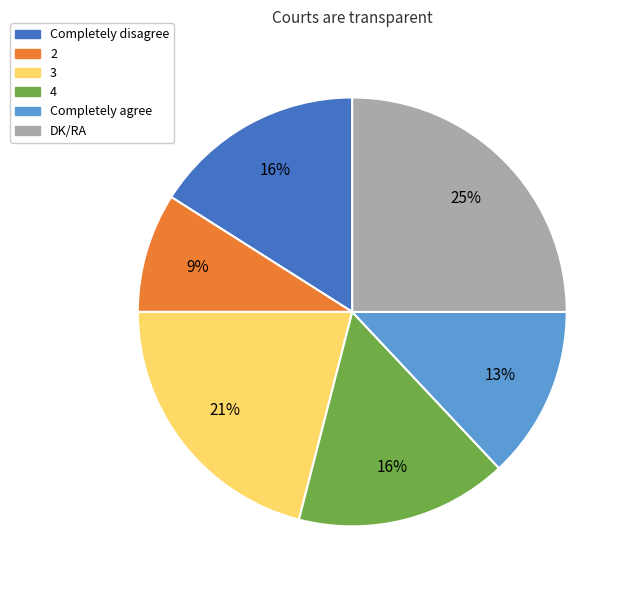

How many segments does this pie chart have?

6